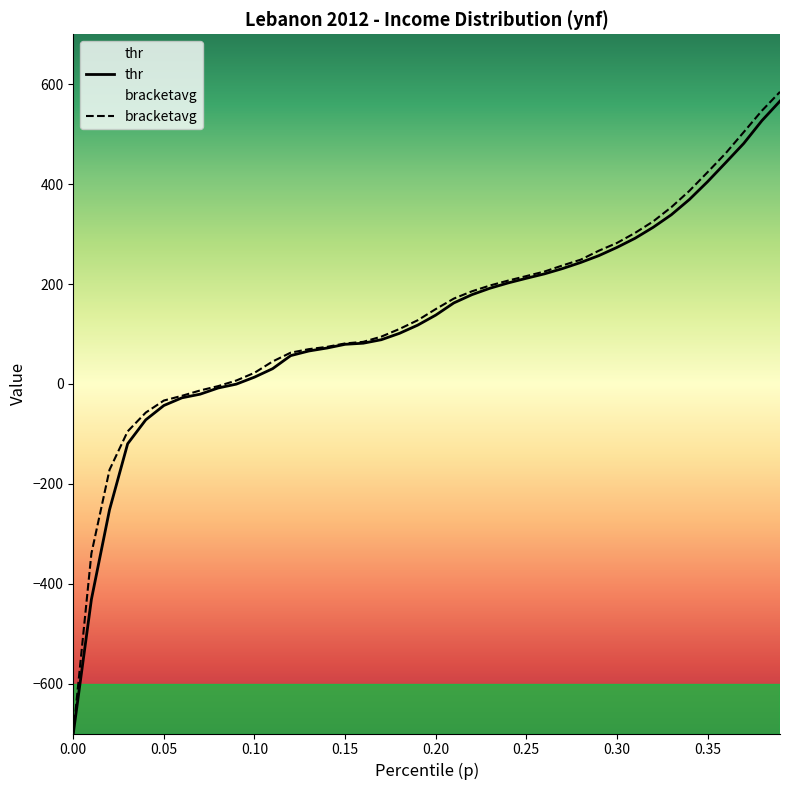

Which series has the largest total across all categories?

bracketavg